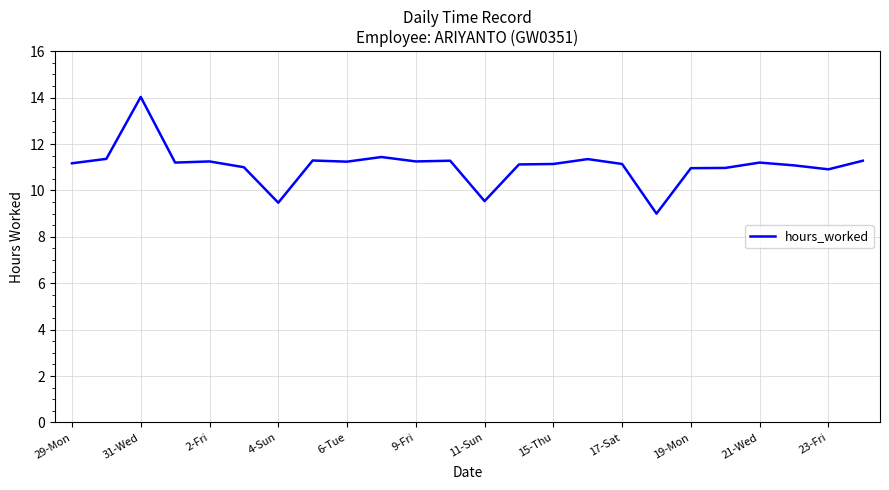

What is the minimum value shown in the chart?

9.0